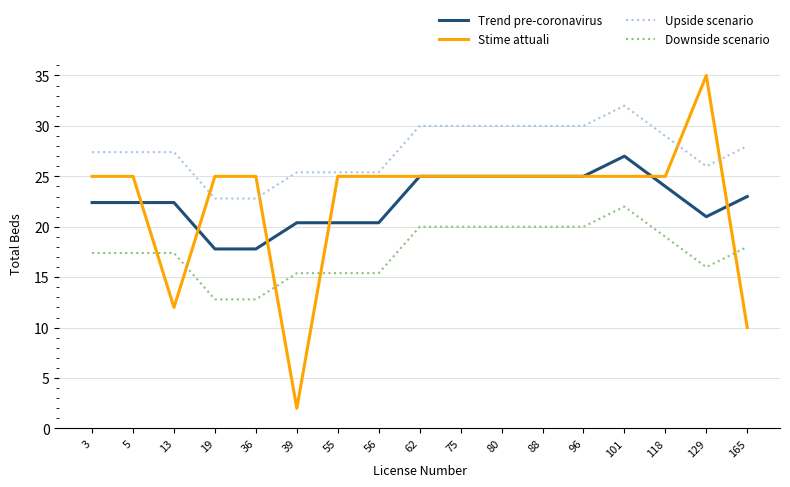

At 118, list the series in order from largest to smallest.

Upside scenario, Stime attuali, Trend pre-coronavirus, Downside scenario